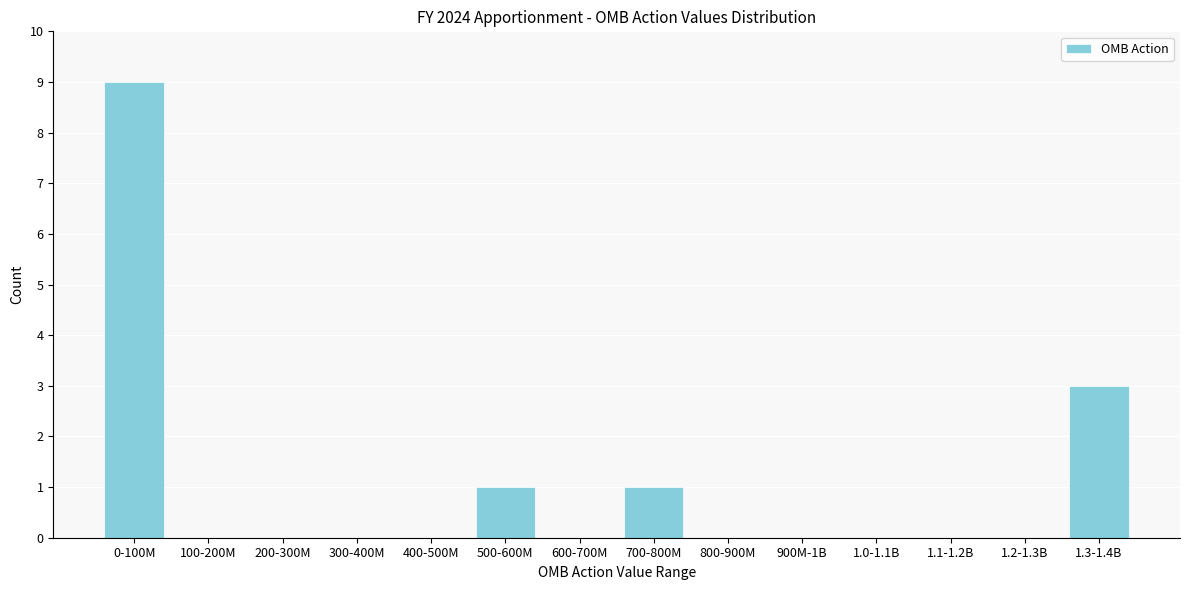

Reading left to right, extract all data points from this chart.

0-100M=9	100-200M=0	200-300M=0	300-400M=0	400-500M=0	500-600M=1	600-700M=0	700-800M=1	800-900M=0	900M-1B=0	1.0-1.1B=0	1.1-1.2B=0	1.2-1.3B=0	1.3-1.4B=3